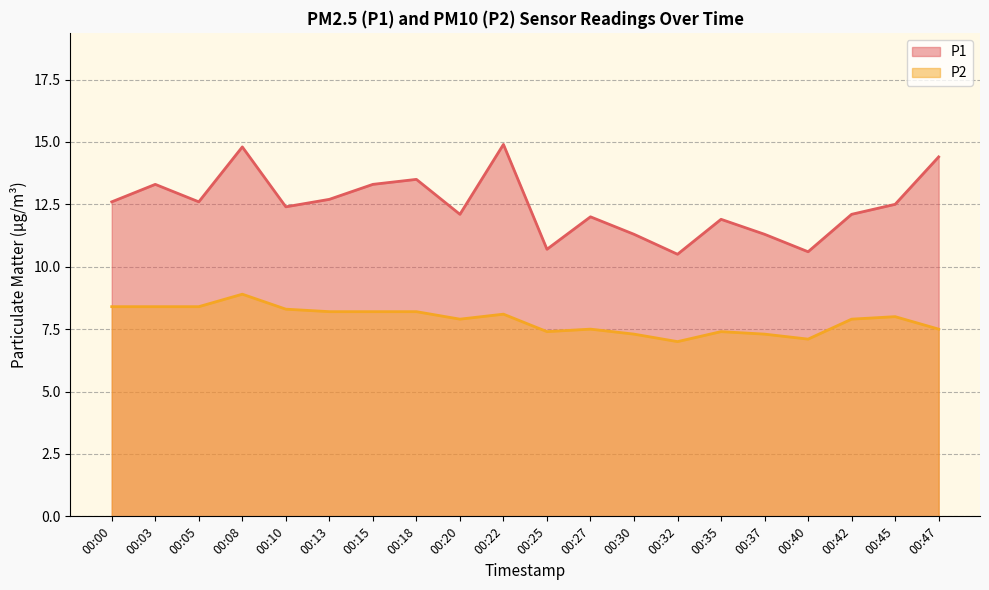

List the series in order of their overall mean, lowest first.

P2, P1